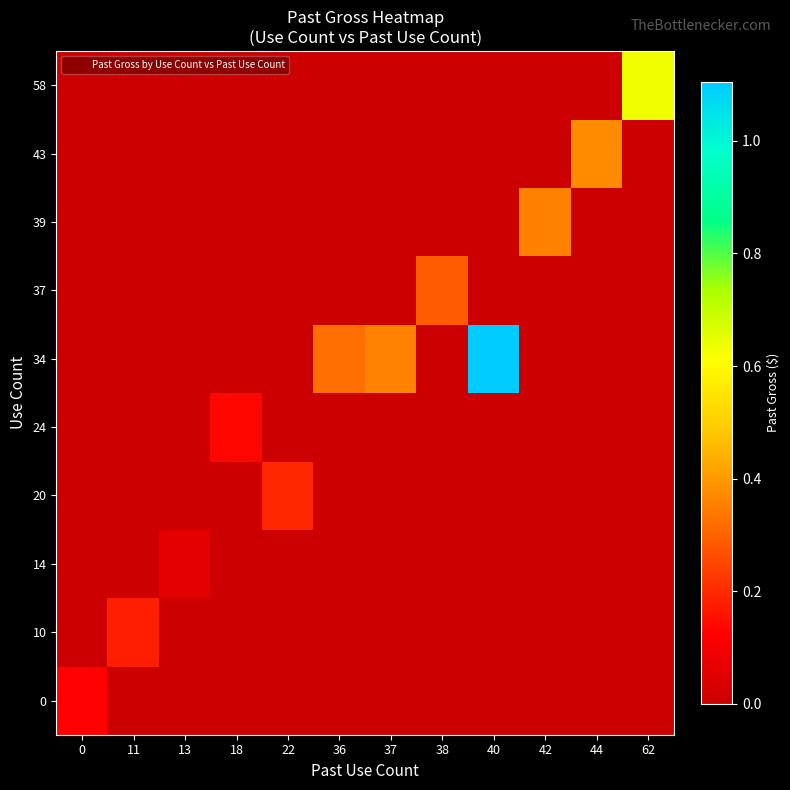

What is the total value across all series at 62?

63500621.6